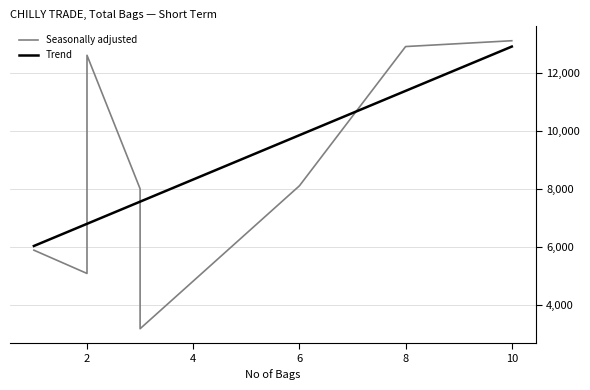

Does the chart have visible grid lines?

Yes